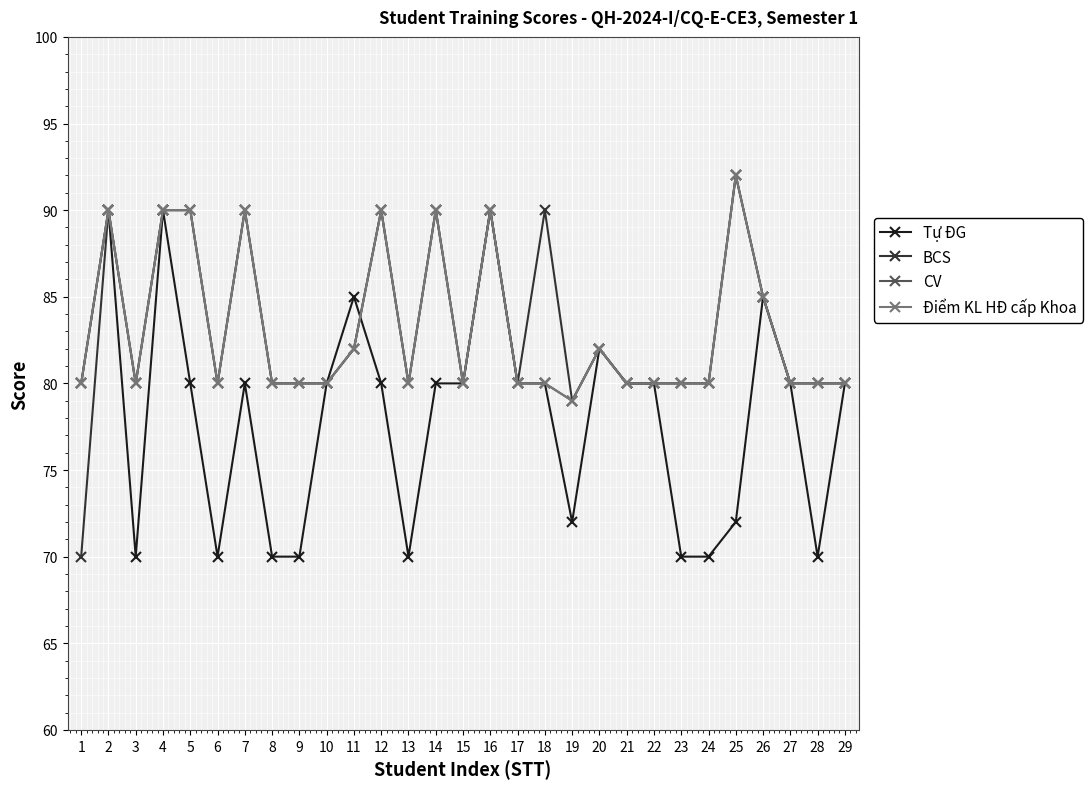

Does the chart have visible grid lines?

Yes